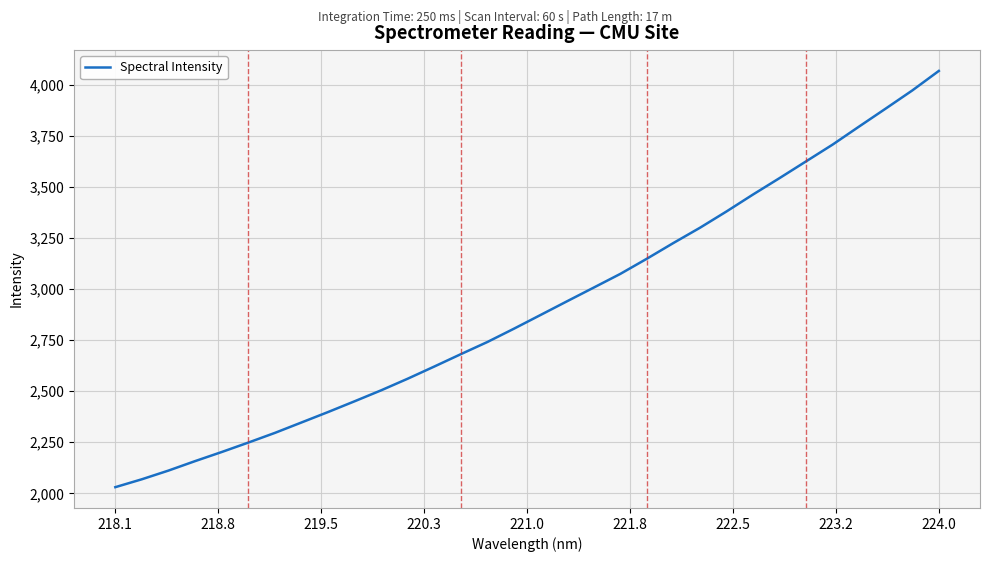

What is the greatest value displayed?

4068.2